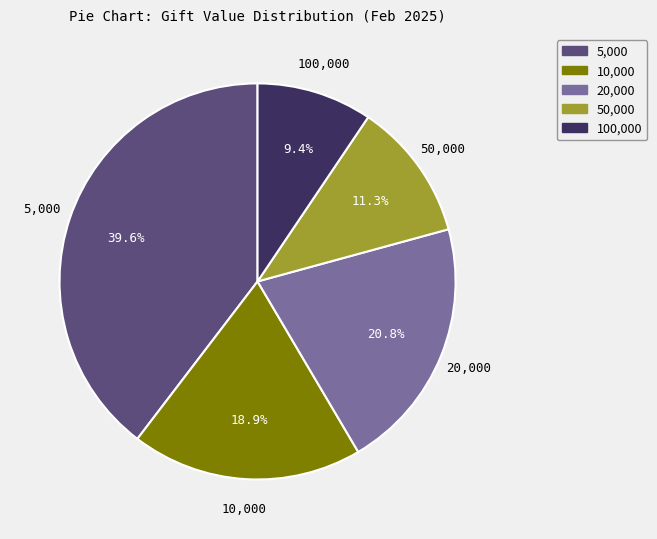

The 100,000 slice represents 1% of the pie. True or false?

False